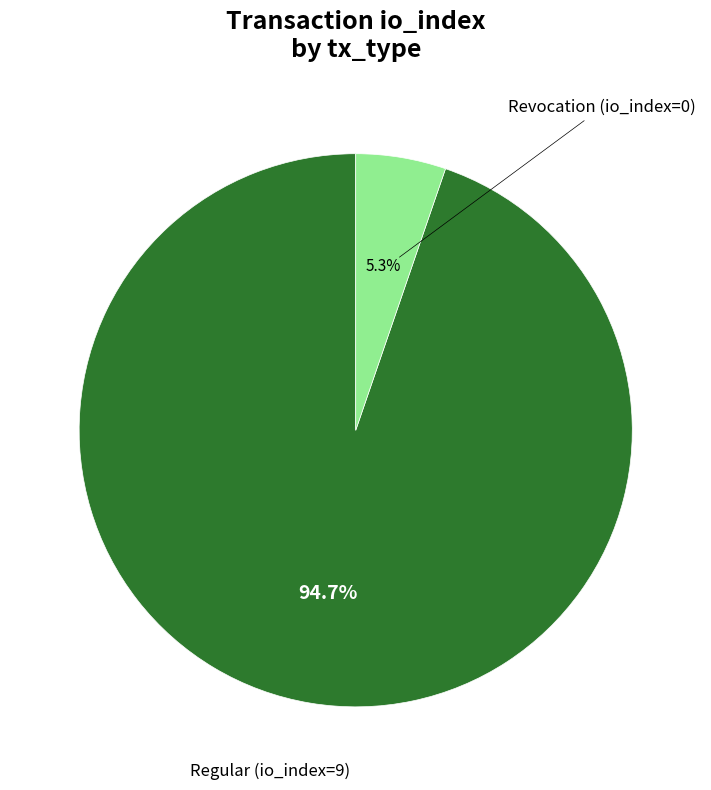

Does any single category account for the majority?

Yes